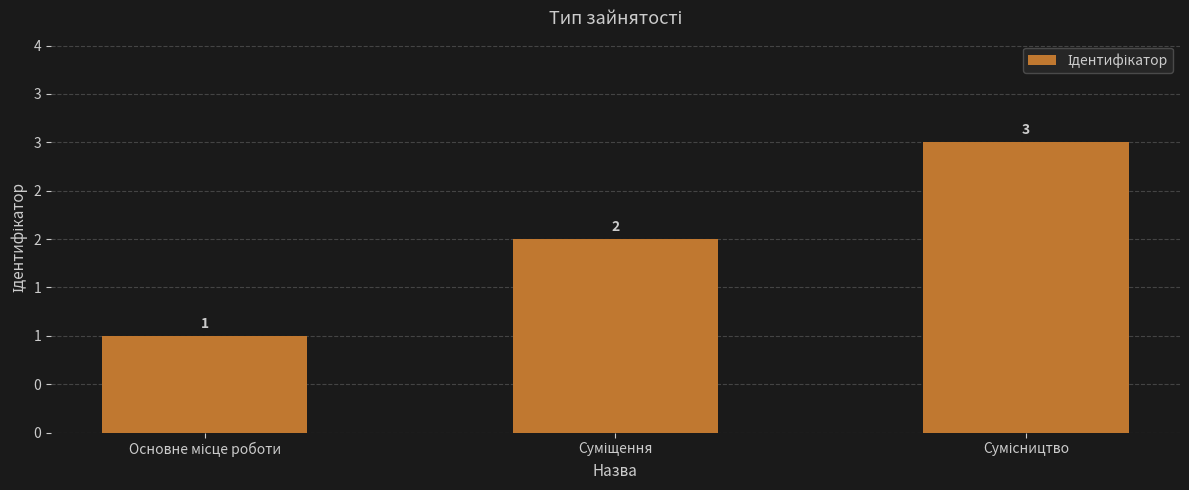

Where is the data nearest to the value 2?

Суміщення